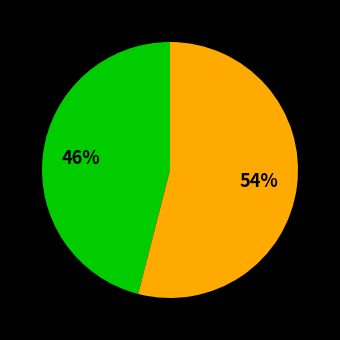

To the nearest percent, what is the average slice percentage?

50%